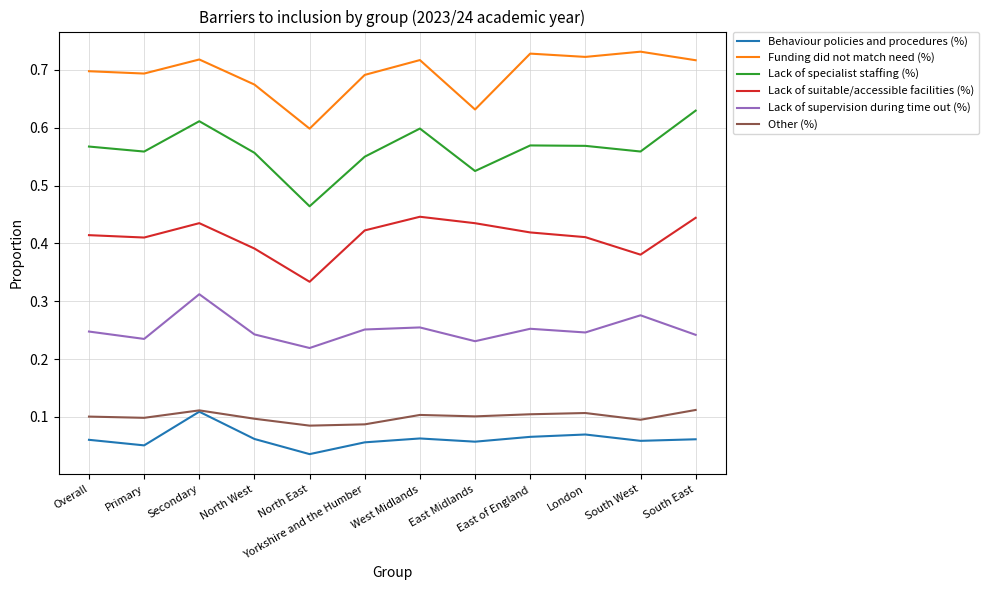

The value of Other (%) at North East is 0.1. True or false?

True